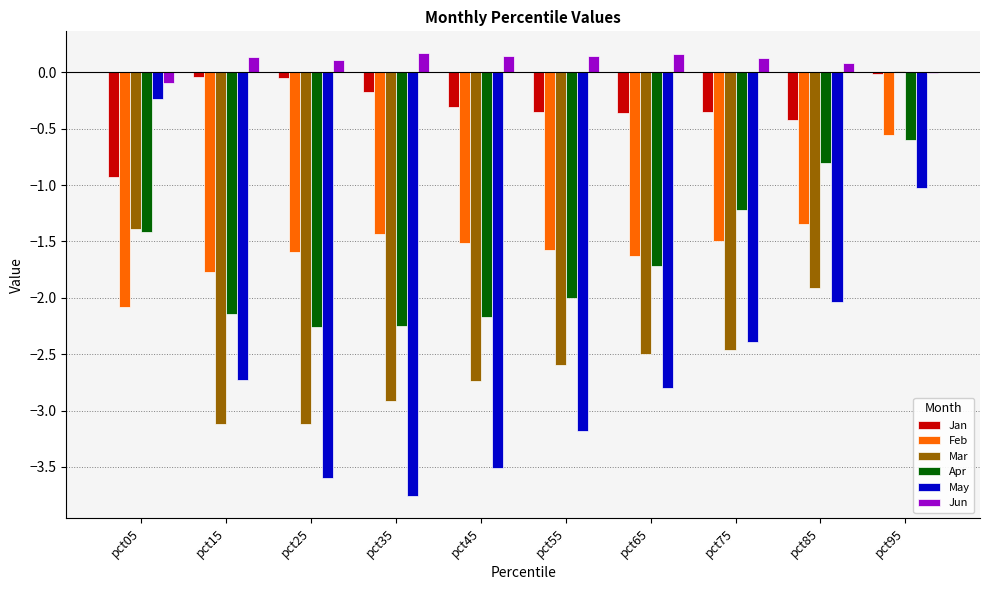

Does the chart contain stacked bars?

No